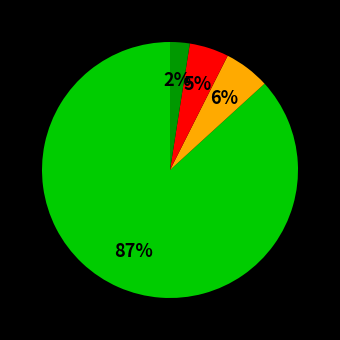

To the nearest percent, what is the average slice percentage?

25%